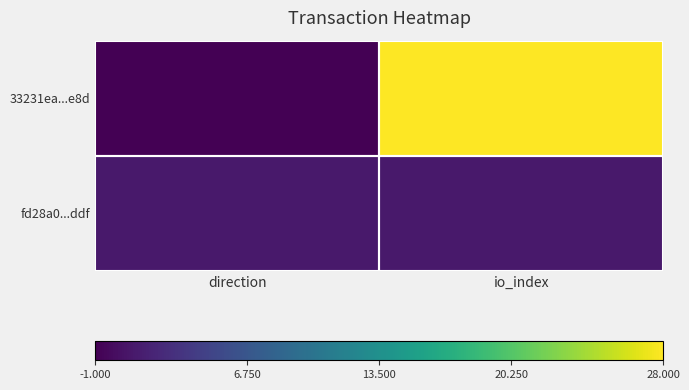

Which series has the widest spread of values?

33231ea...e8d